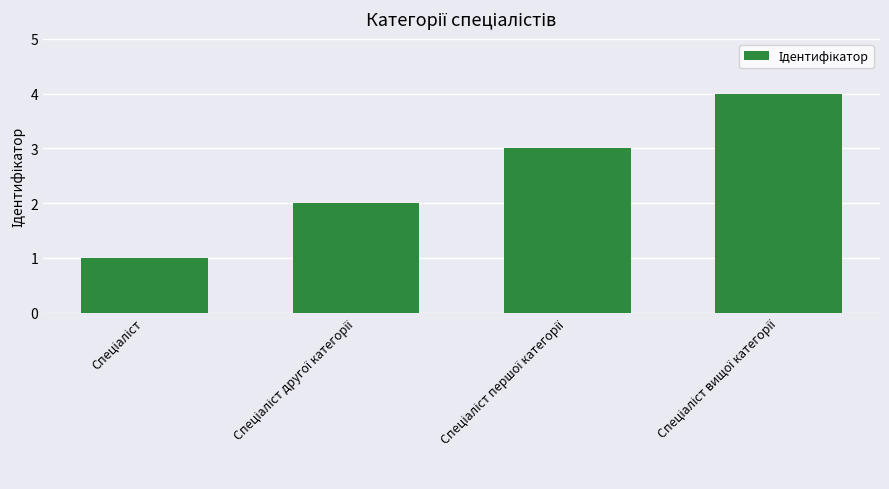

What is the smallest value displayed?

1